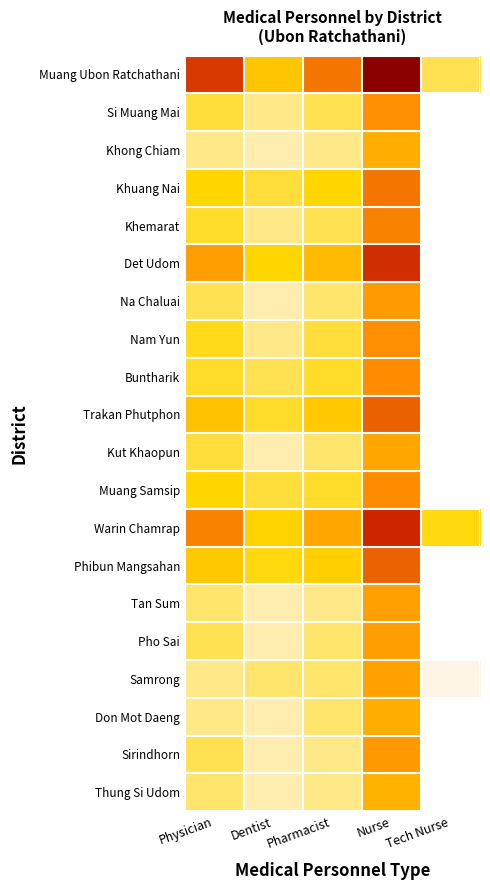

Which has a higher value, Nurse or Dentist?

Nurse